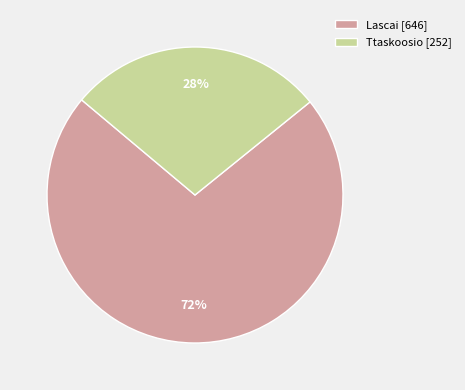

What is the ratio of the value at Ttaskoosio [252] to the value at Lascai [646]?

0.4